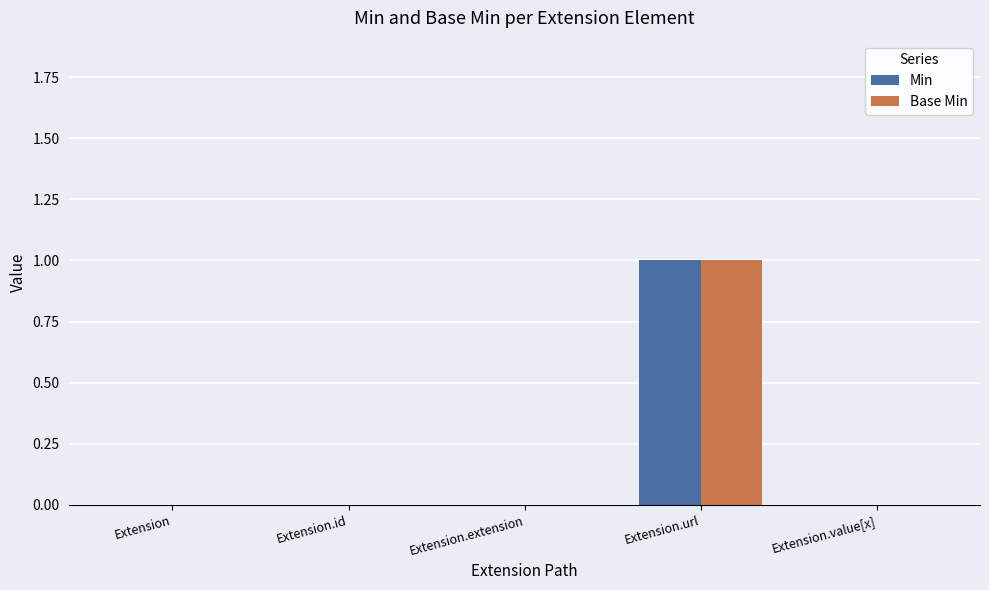

The value of Min at Extension.value[x] is 0. True or false?

True